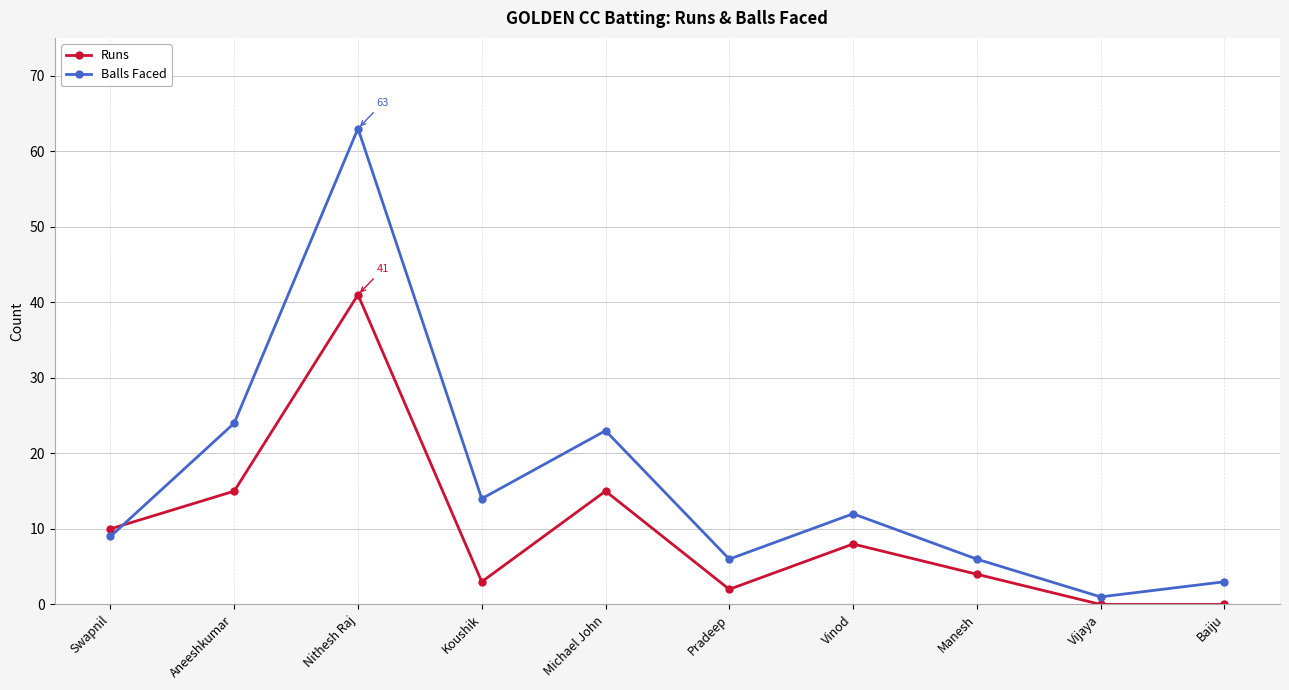

What is the spread (max minus min) of values at Nithesh Raj?

22